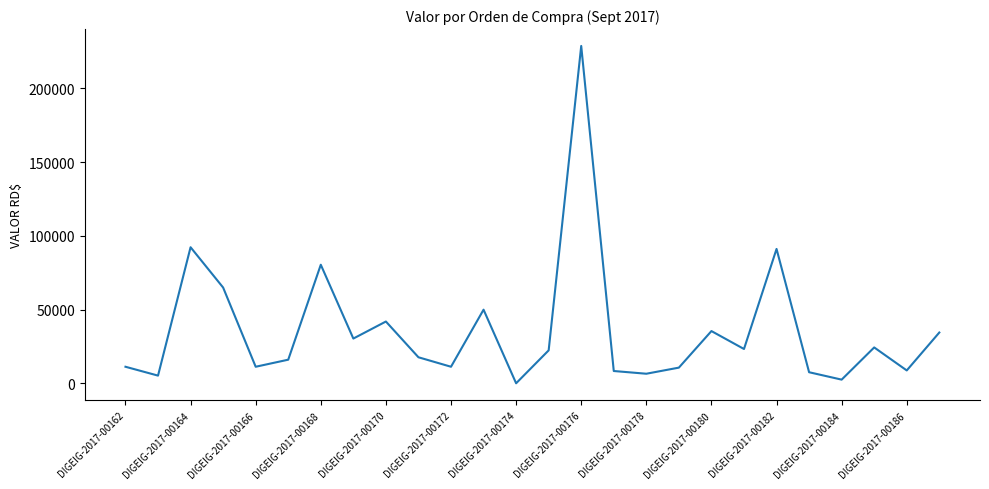

What is the maximum value shown in the chart?

228684.0